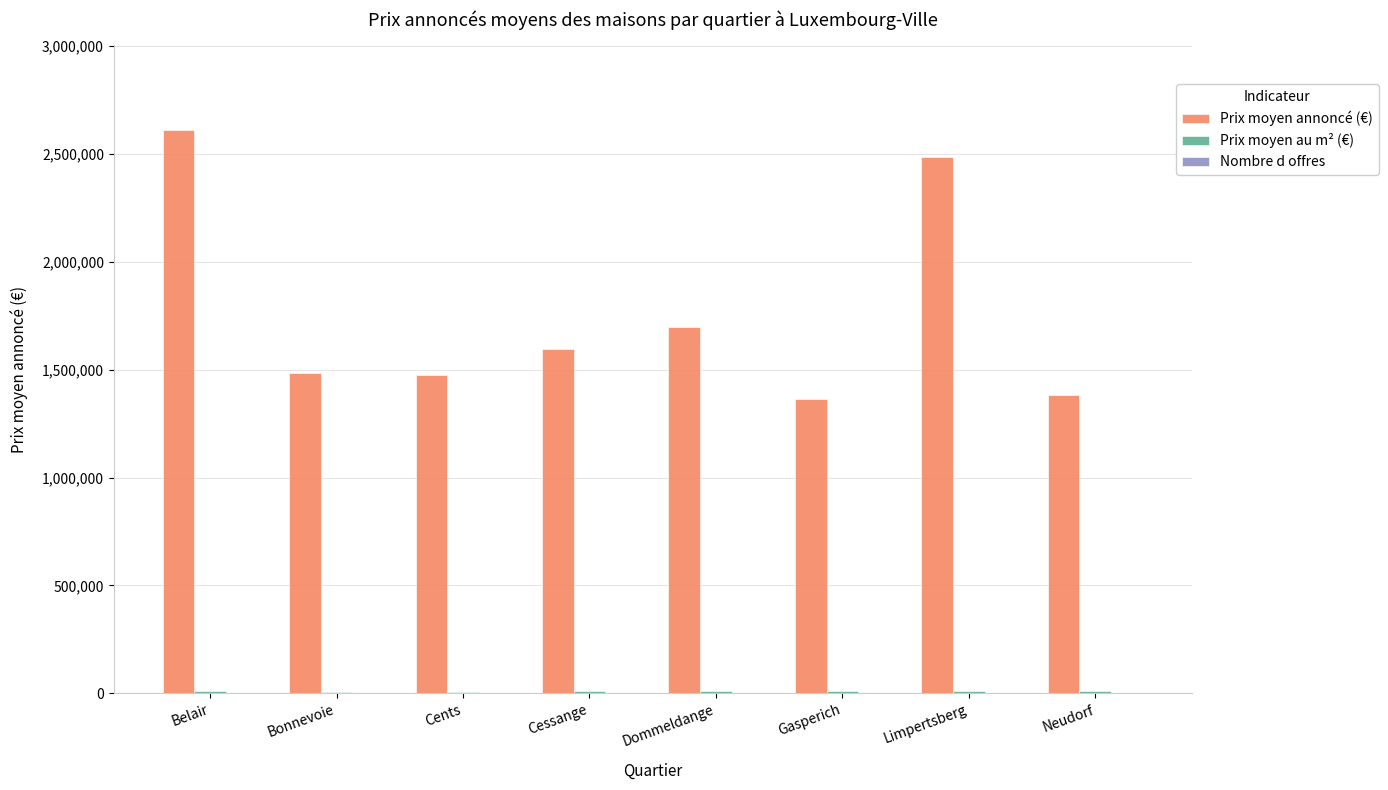

Is it true that Prix moyen annoncé (€) equals 4252293.3 at Limpertsberg?

False